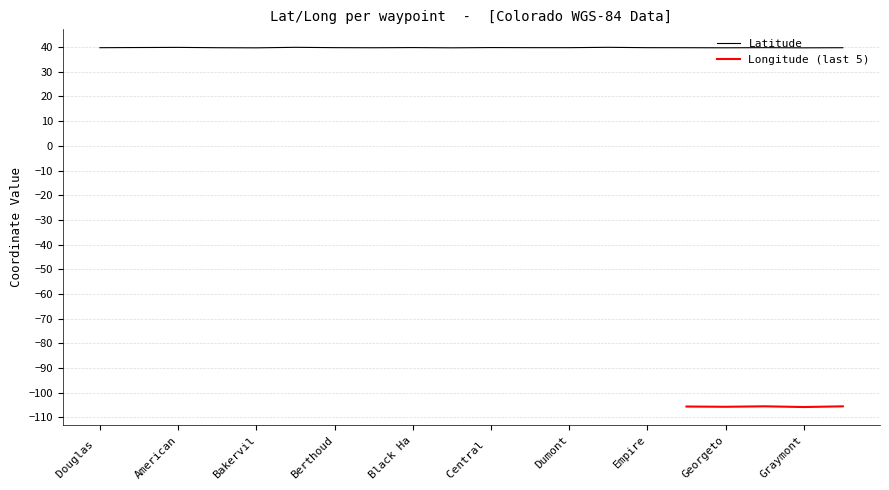

How many points are higher than both their immediate neighbors (excluding endpoints)?

6